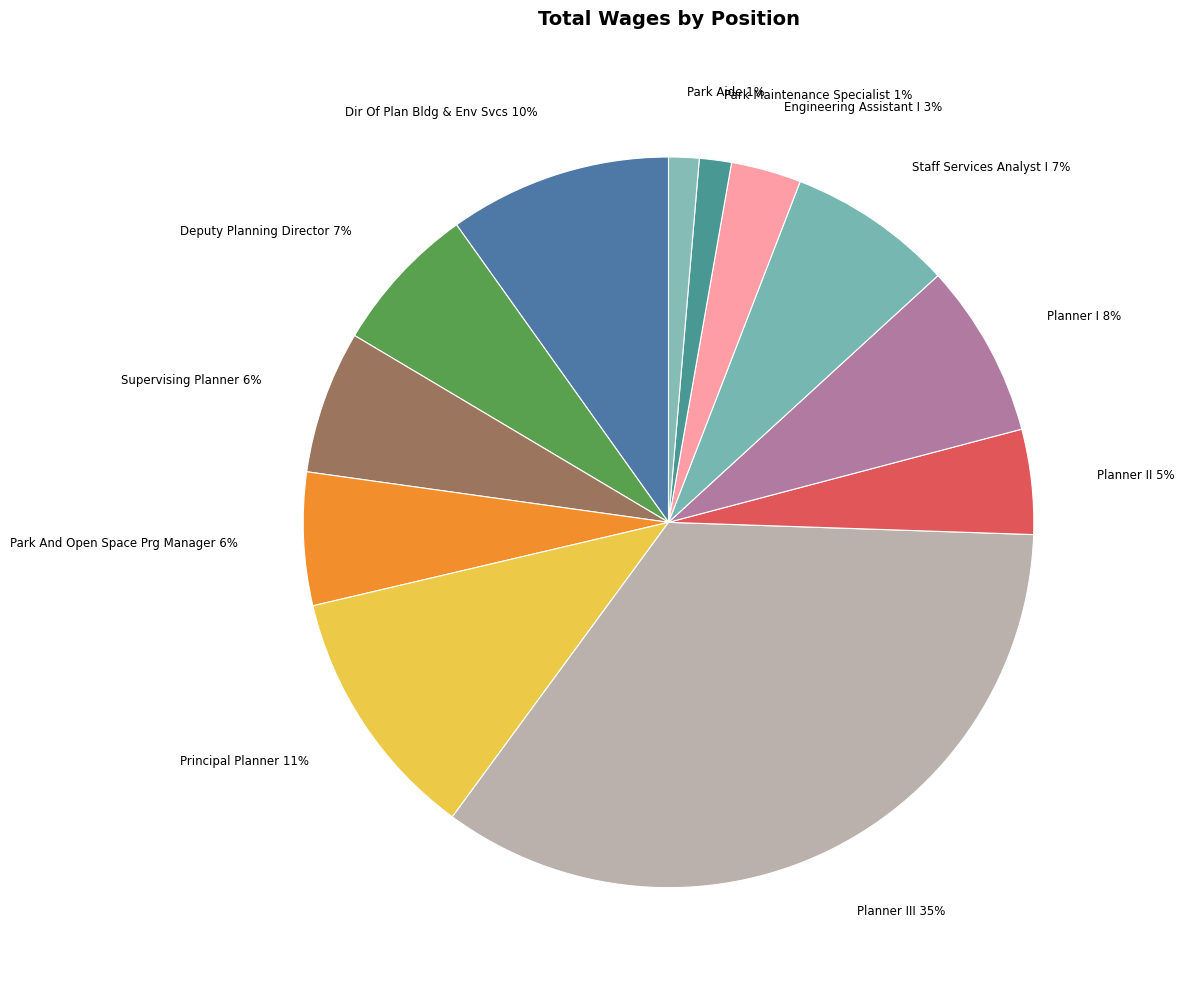

To the nearest percent, what portion does Planner I represent?

8%